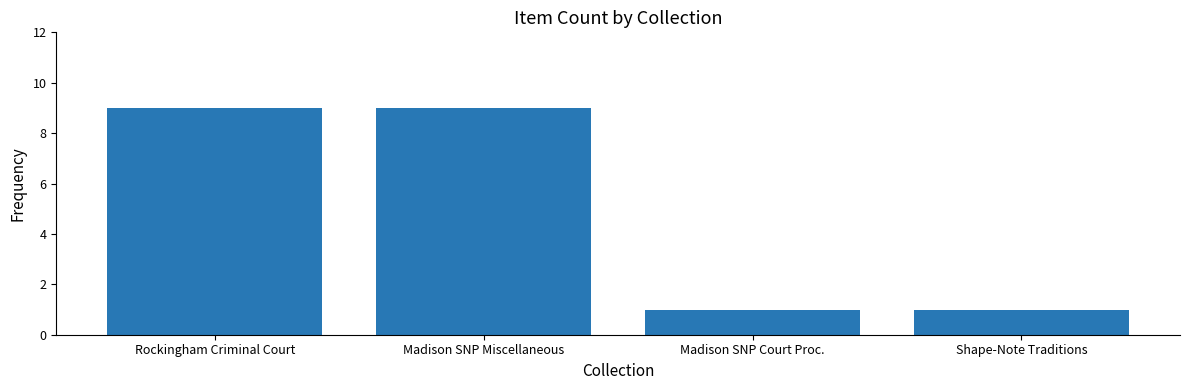

What is the difference between the maximum and minimum values?

8